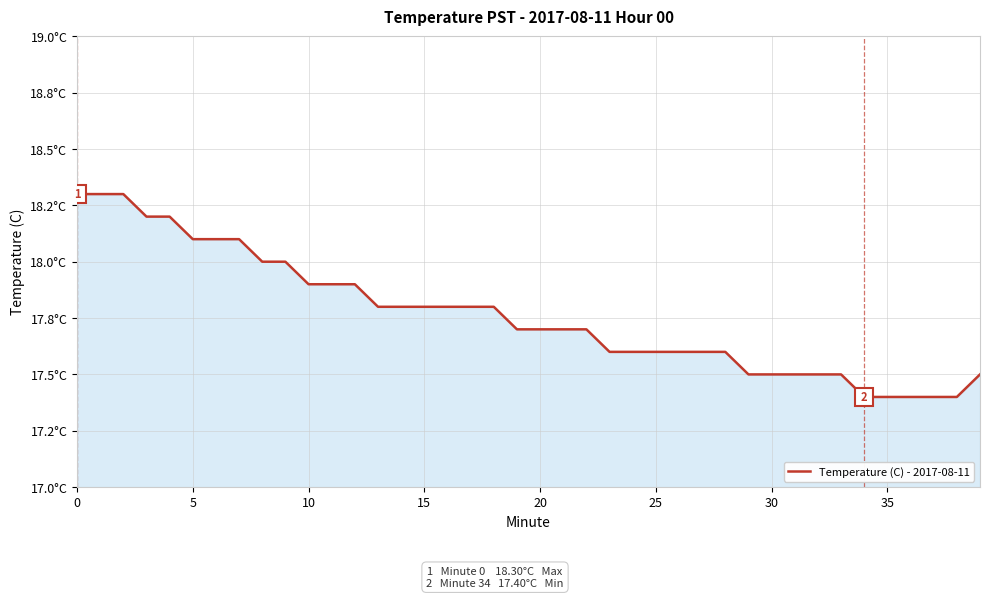

True or false: the data has more than 1 interior local peaks.

False